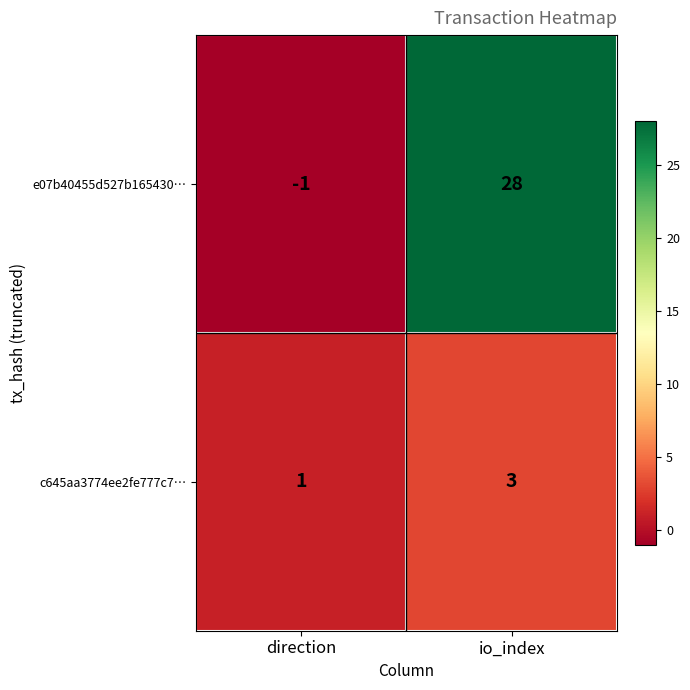

How many values in e07b40455d527b165430… are below zero?

1